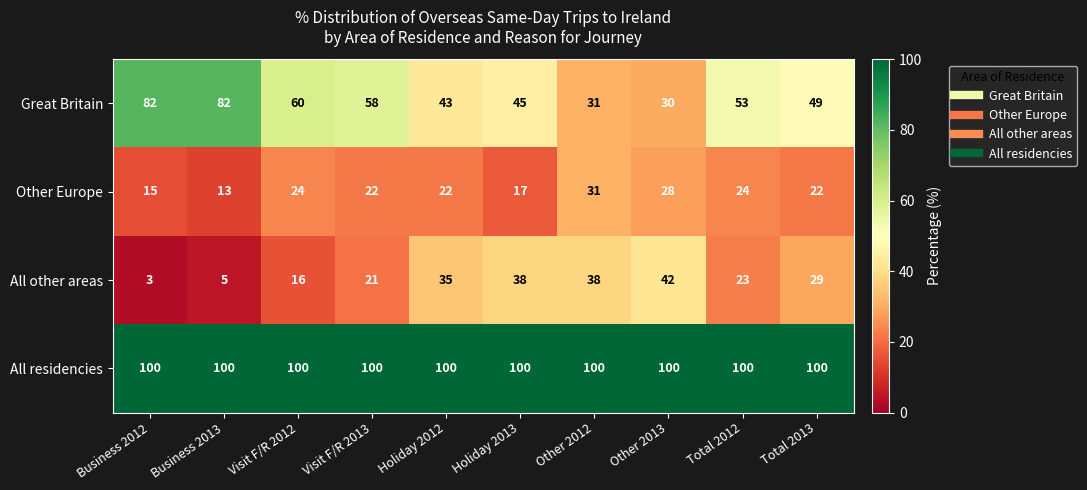

What is the average value of the All other areas series?

25